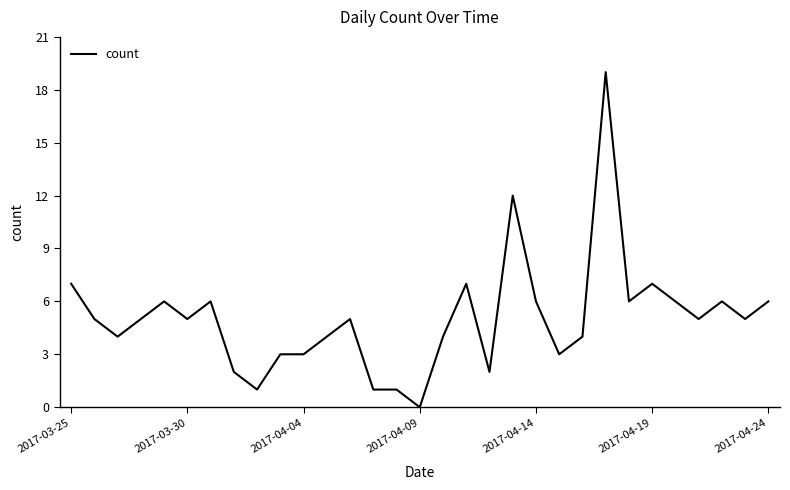

What is the maximum value shown in the chart?

19